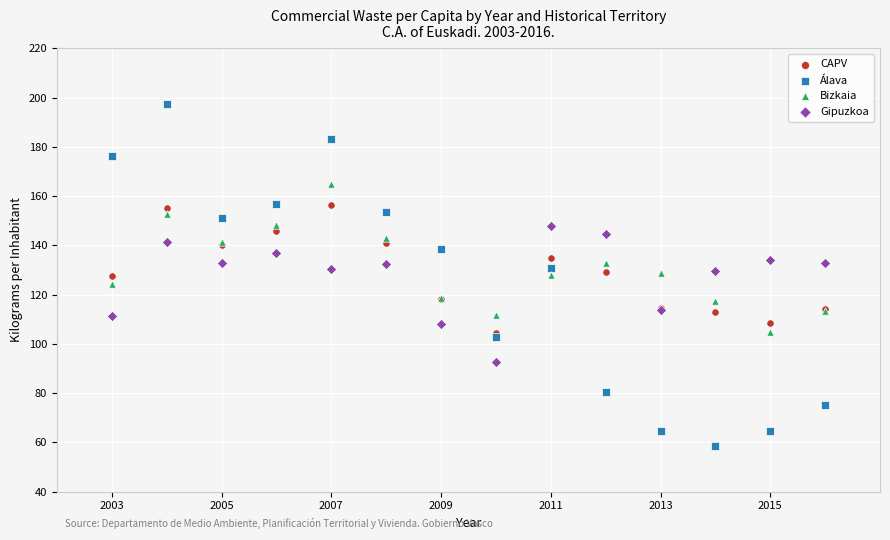

Which series has the largest Y range (max minus min)?

Álava